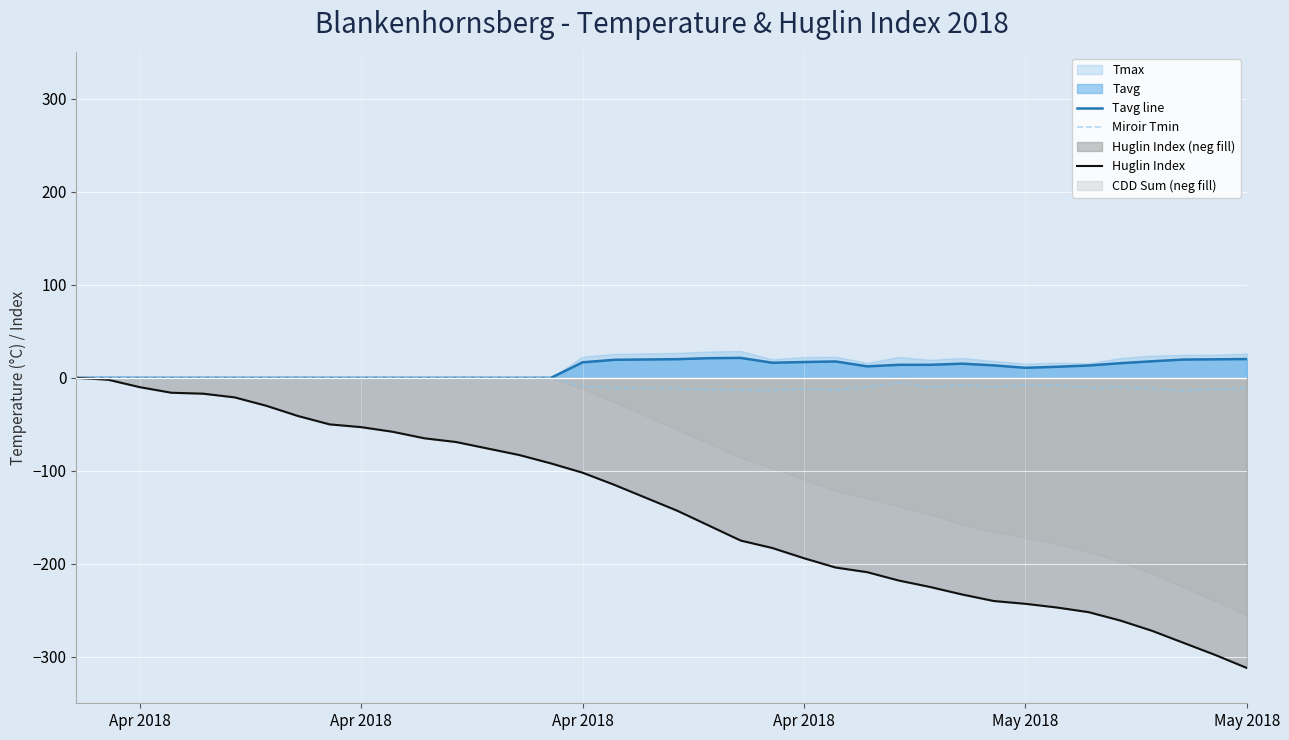

Count the number of categories in the chart.

38